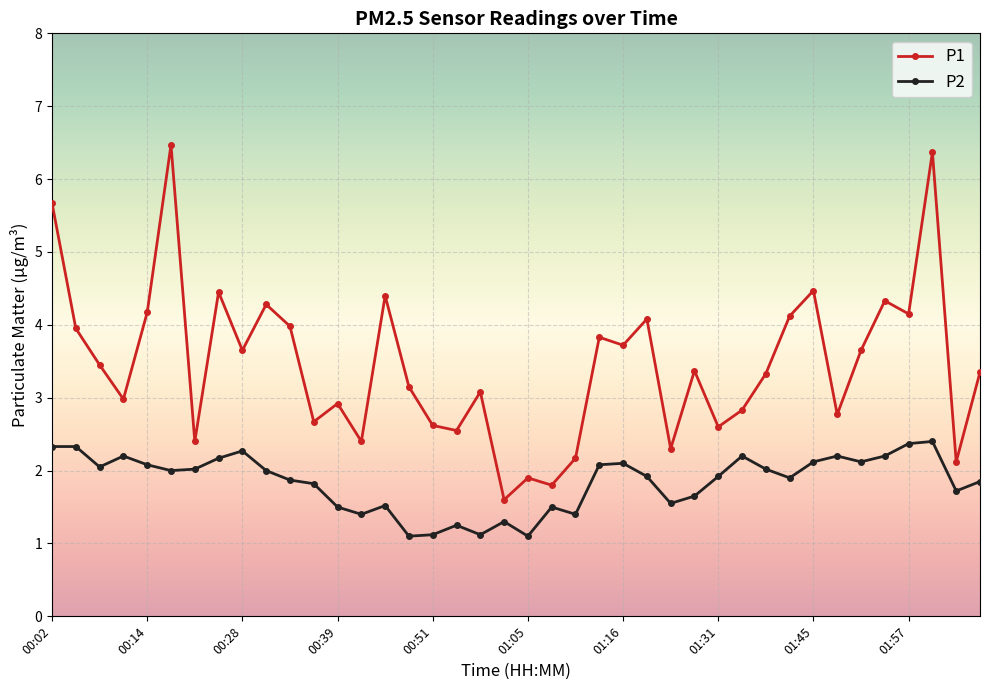

What is the value of the P1 point at the 12th from the left?

2.7